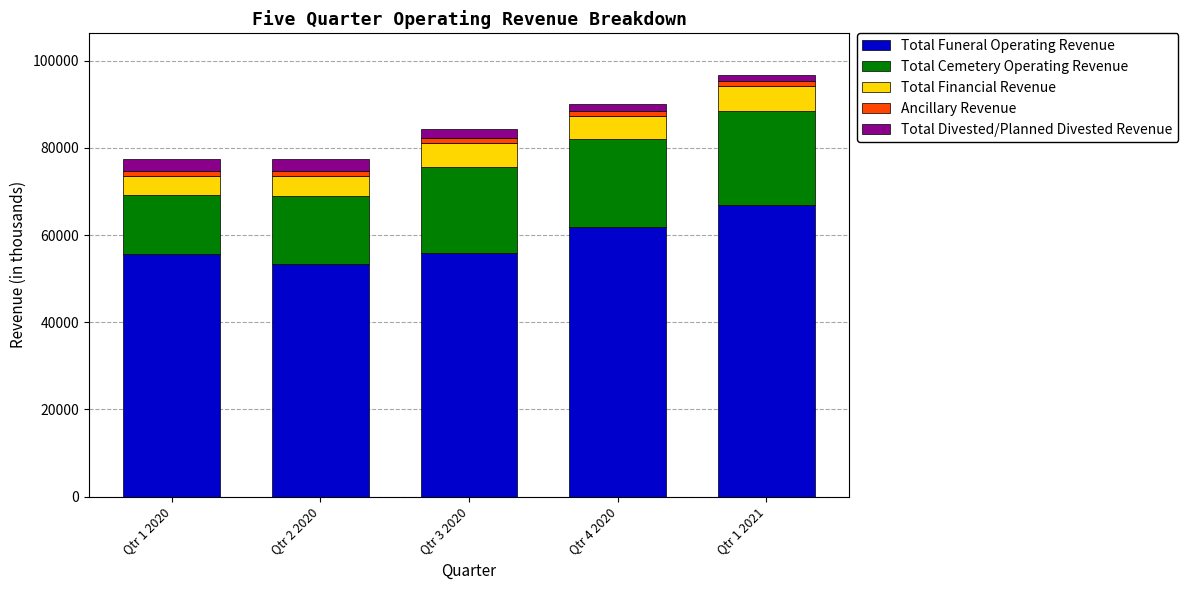

What is the highest value of the Total Funeral Operating Revenue series?

66822